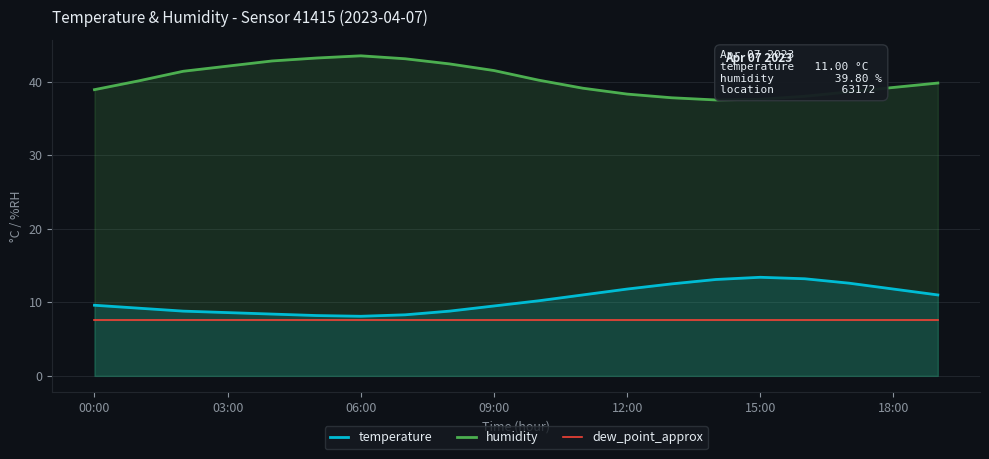

What is the maximum value for temperature?

13.4